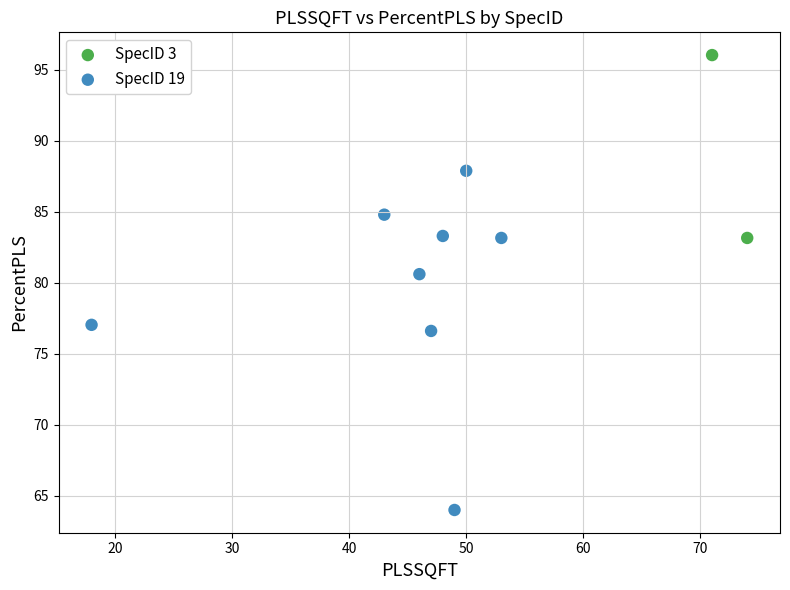

What are all the series names shown in the legend?

SpecID 3, SpecID 19